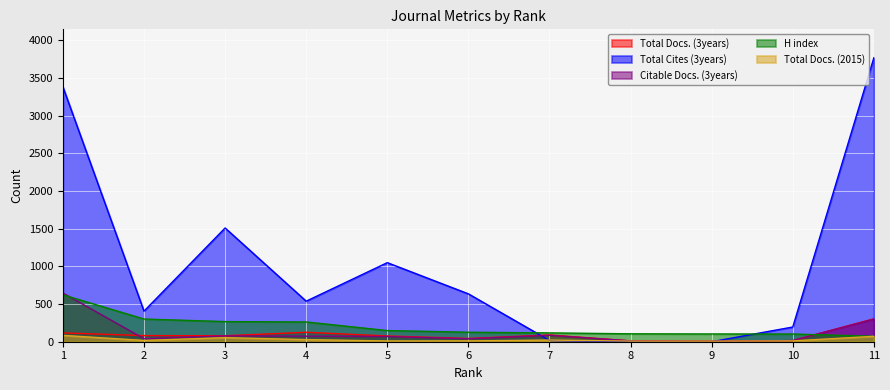

What is the difference between the Total Docs. (3years) values at 7 and 6?

47